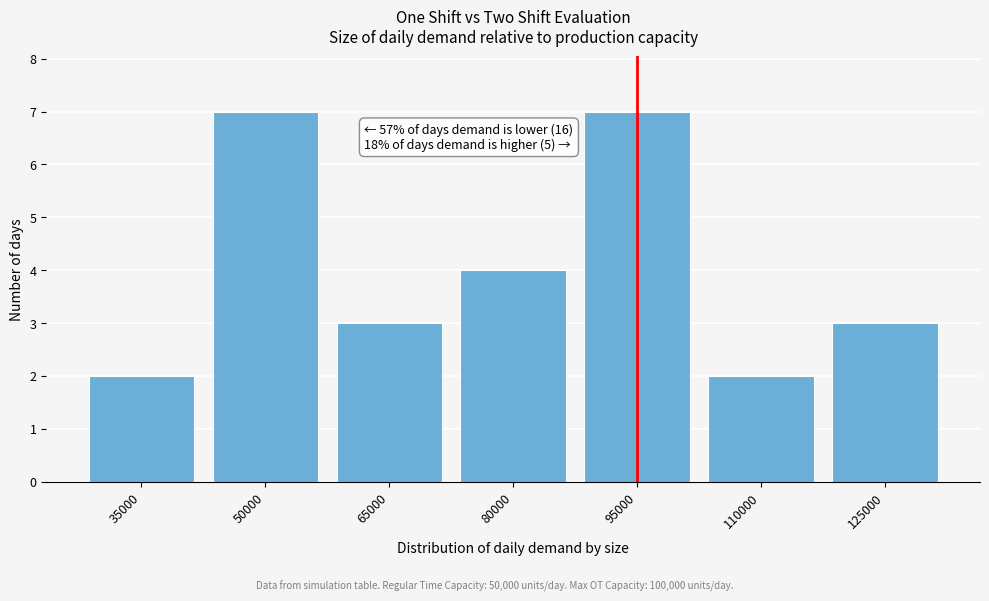

Reading left to right, extract all data points from this chart.

35000=2	50000=7	65000=3	80000=4	95000=7	110000=2	125000=3